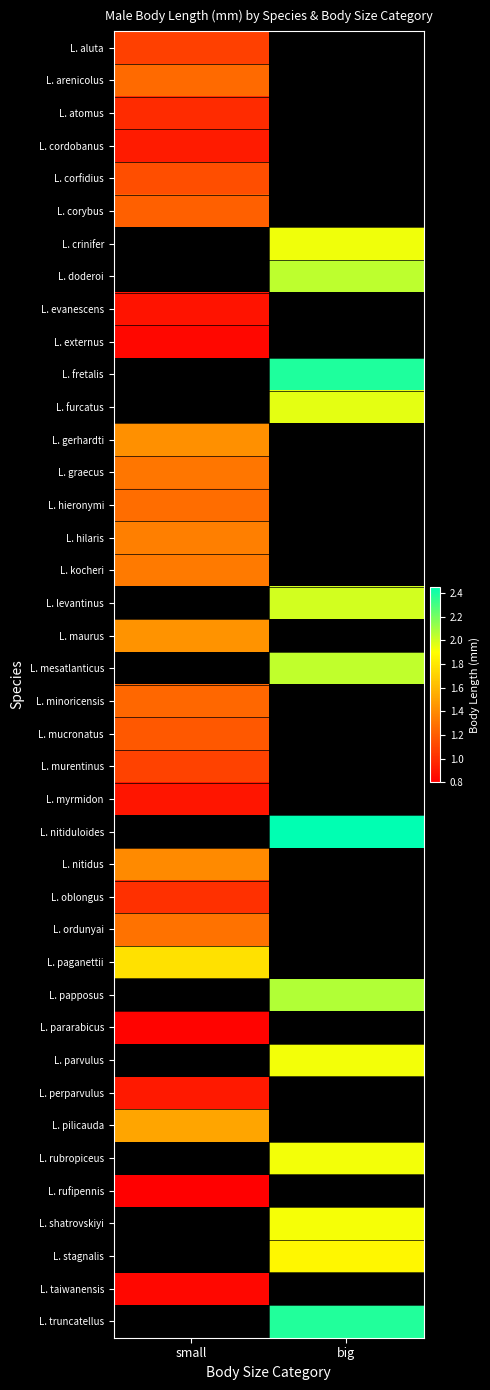

At how many categories does at least one series exceed 2?

1